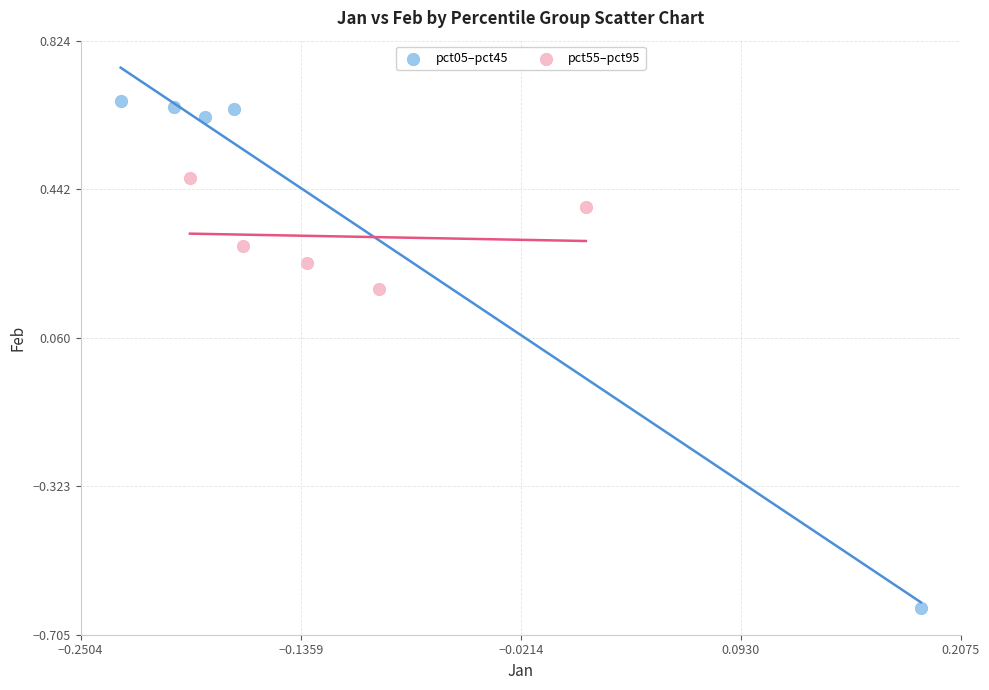

Which series reaches the maximum Y coordinate?

pct05–pct45